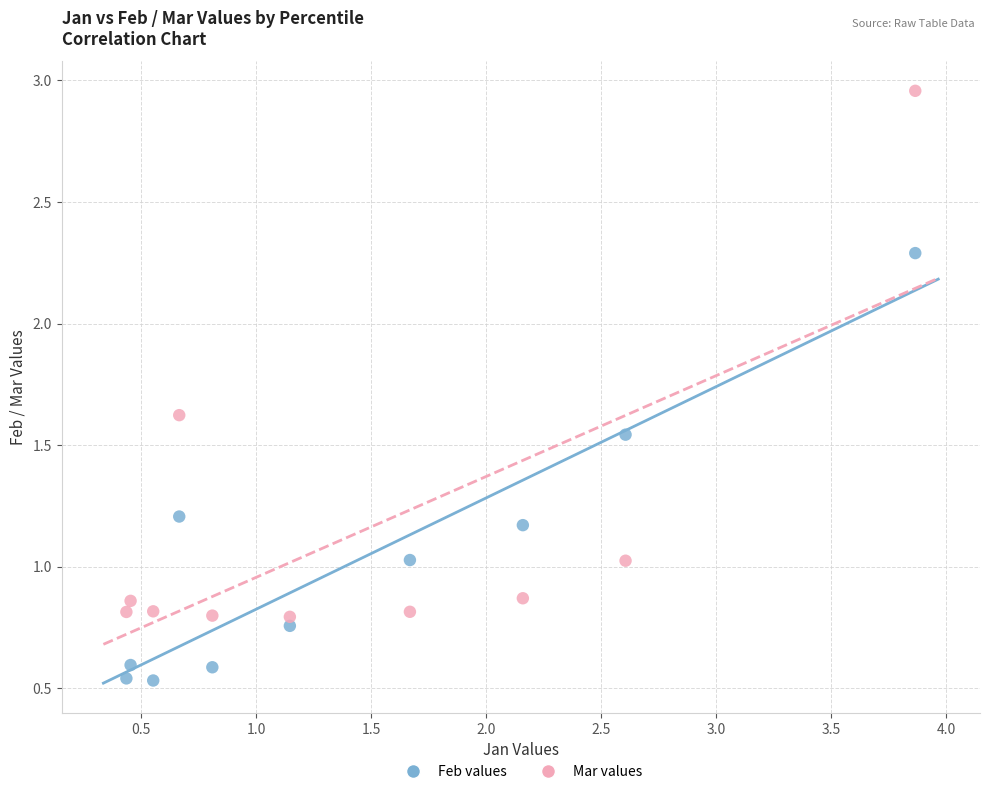

Which series reaches the maximum Y coordinate?

Mar values